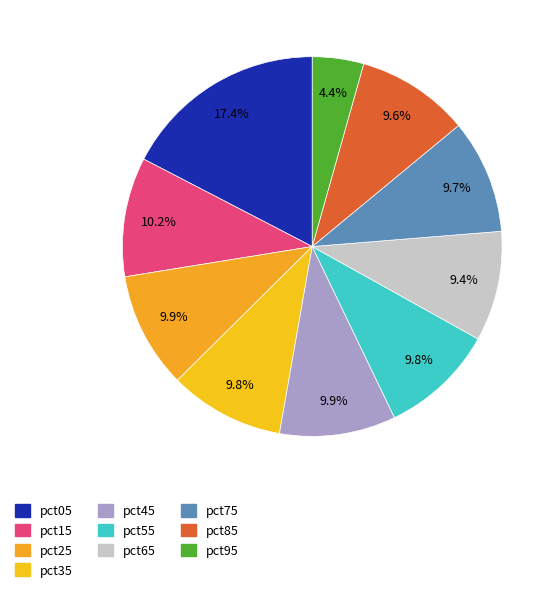

Combined, do pct95 and pct55 account for over 50%?

No